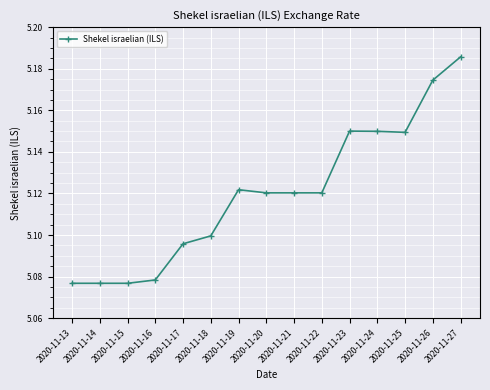

Is this an area chart (filled region under the line)?

No